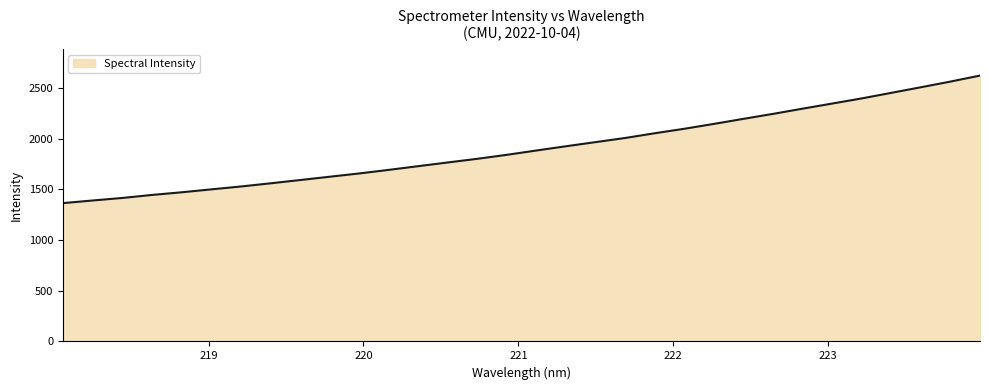

What is the maximum value shown in the chart?

2623.0